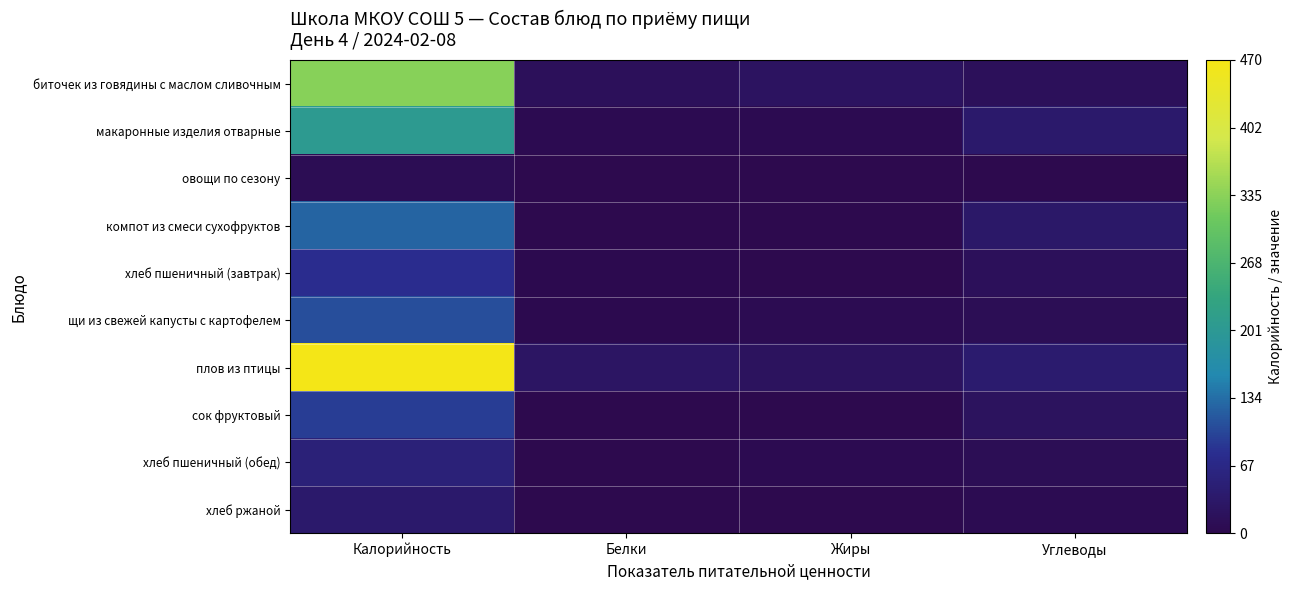

Reading right to left, transcribe all the data shown in this chart.

биточек из говядины с маслом сливочным: Углеводы=16.1	Жиры=23.4	Белки=15.0	Калорийность=333.0
макаронные изделия отварные: Углеводы=35.6	Жиры=4.4	Белки=5.3	Калорийность=206.9
овощи по сезону: Углеводы=1.5	Жиры=0.1	Белки=0.5	Калорийность=8.4
компот из смеси сухофруктов: Углеводы=31.8	Жиры=0.0	Белки=0.4	Калорийность=126.4
хлеб пшеничный (завтрак): Углеводы=14.9	Жиры=0.9	Белки=2.3	Калорийность=78.6
щи из свежей капусты с картофелем: Углеводы=10.4	Жиры=5.9	Белки=2.0	Калорийность=106.7
плов из птицы: Углеводы=39.7	Жиры=20.2	Белки=25.9	Калорийность=467.5
сок фруктовый: Углеводы=20.2	Жиры=0.2	Белки=1.0	Калорийность=92.0
хлеб пшеничный (обед): Углеводы=10.0	Жиры=5.4	Белки=1.5	Калорийность=52.4
хлеб ржаной: Углеводы=6.8	Жиры=0.2	Белки=1.3	Калорийность=36.2